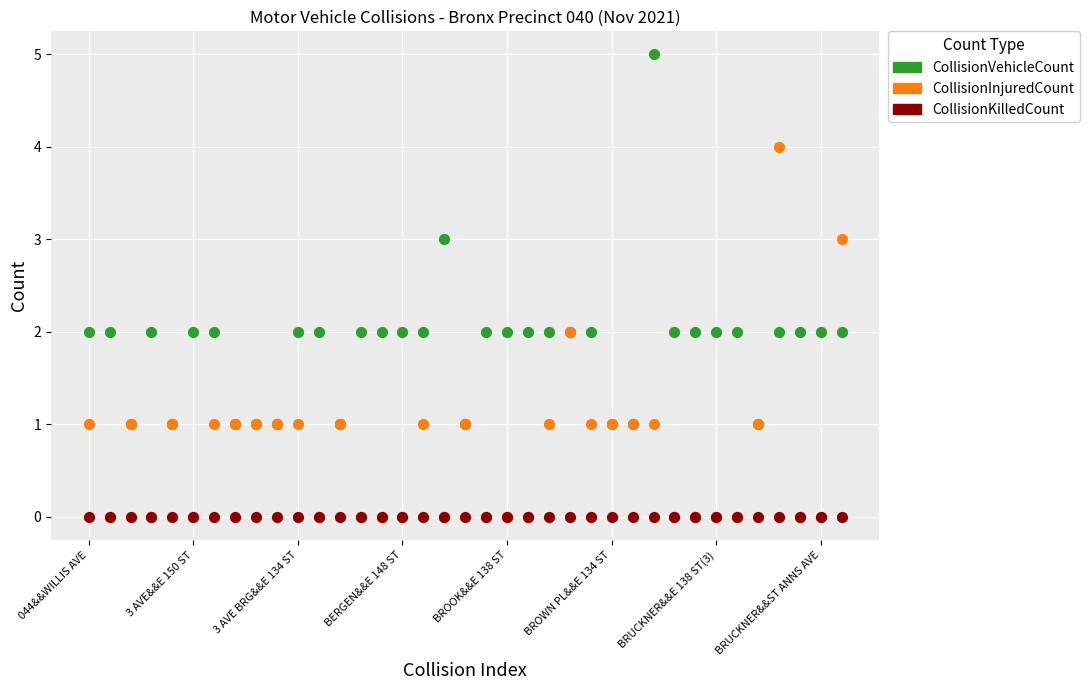

What are all the series names shown in the legend?

CollisionVehicleCount, CollisionInjuredCount, CollisionKilledCount